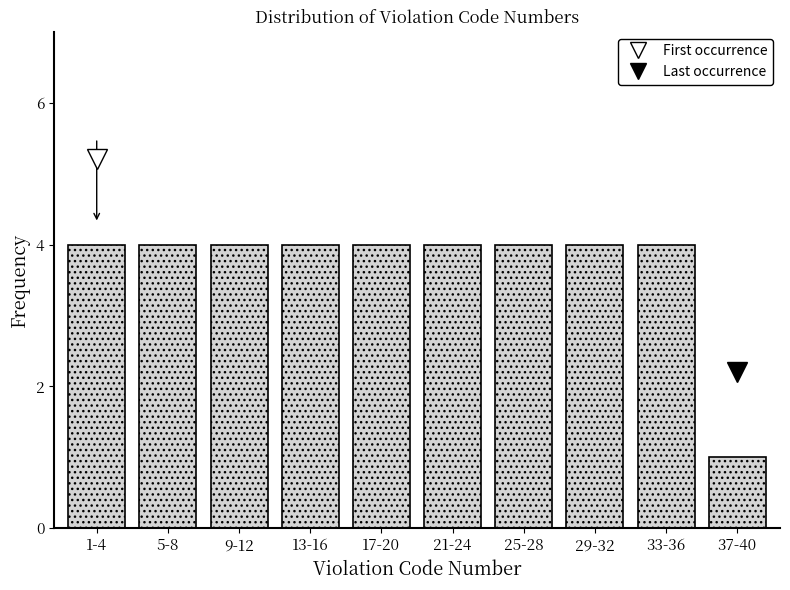

Reading left to right, extract all data points from this chart.

1-4=4	5-8=4	9-12=4	13-16=4	17-20=4	21-24=4	25-28=4	29-32=4	33-36=4	37-40=1